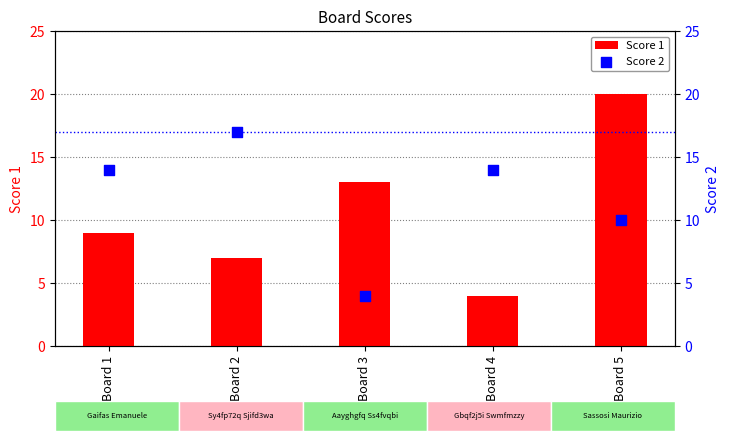

Which series contains the lowest Y value?

Score 1